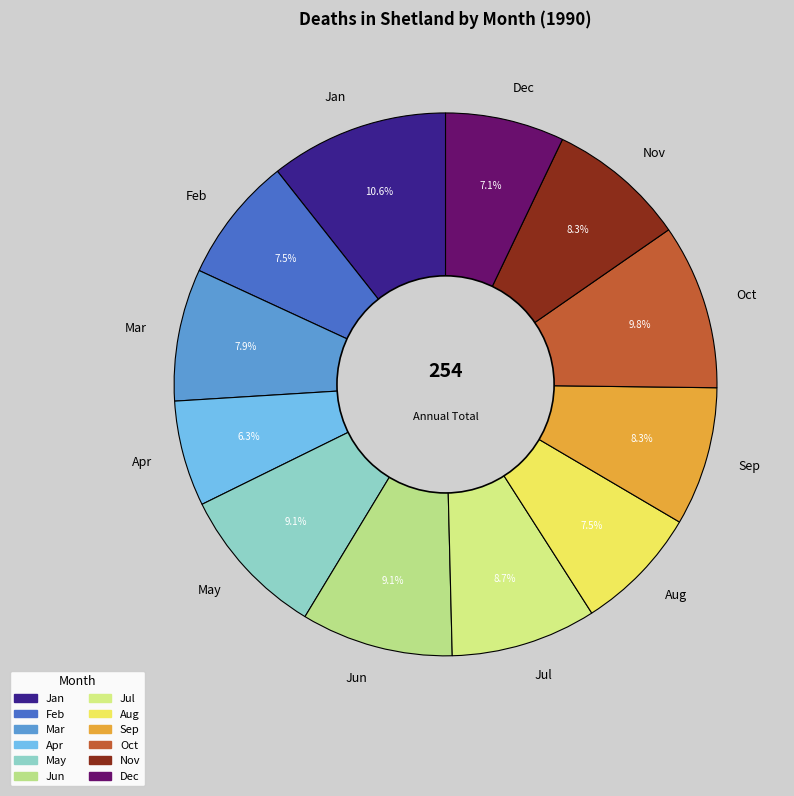

Count the number of slices in the pie.

12